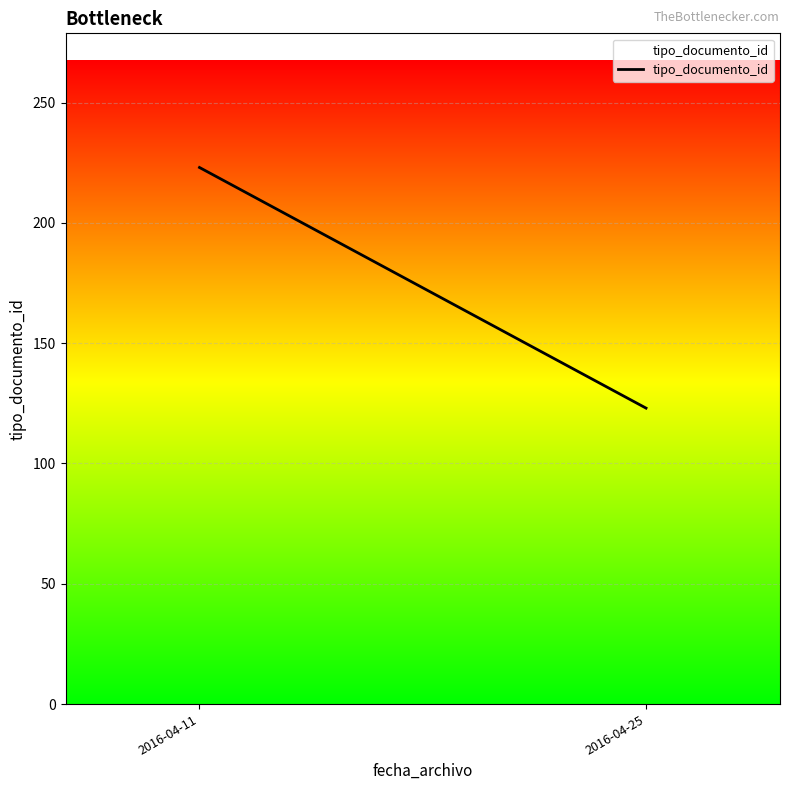

What is the average value?

173